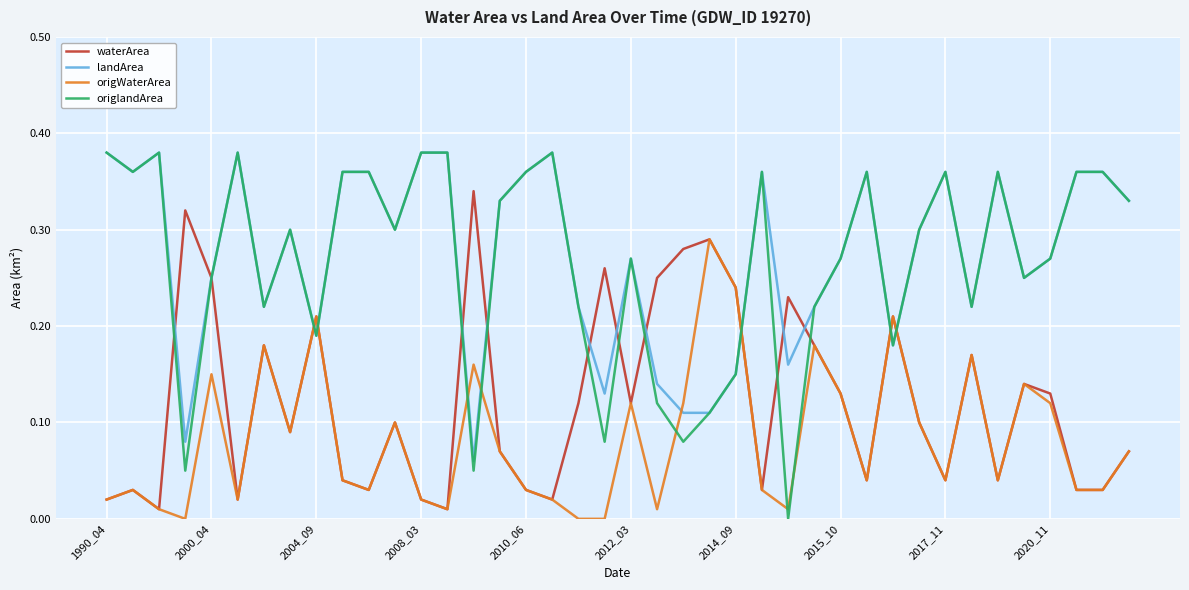

True or false: landArea and origWaterArea cross at least once.

True